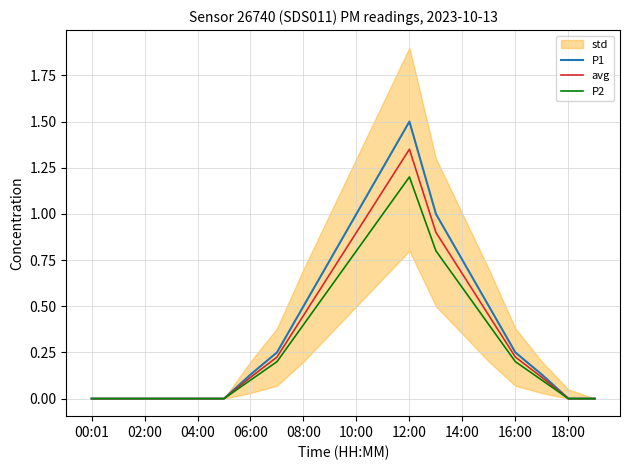

Does the chart have visible grid lines?

Yes